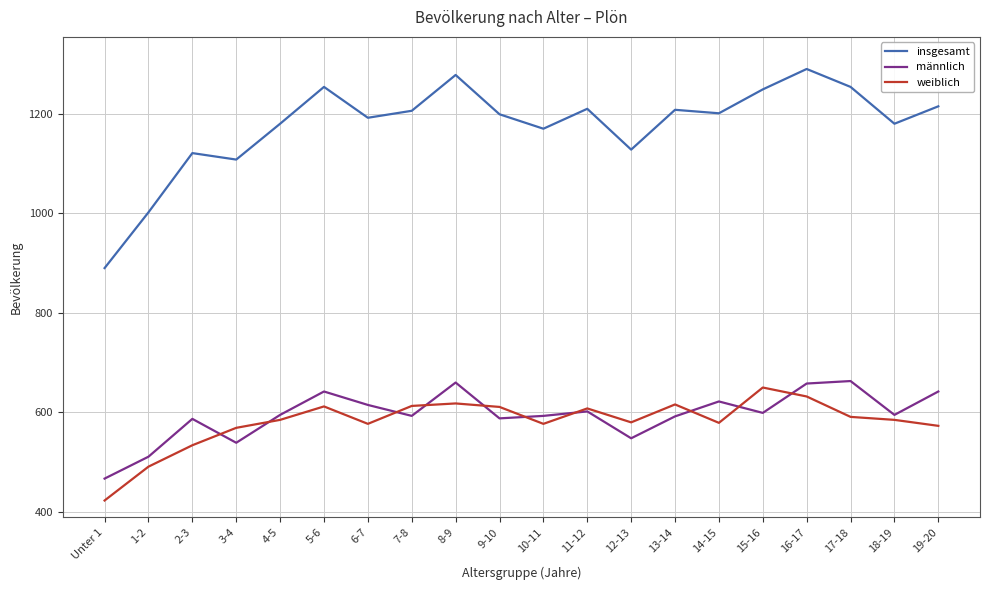

At which label does weiblich reach its peak?

15-16